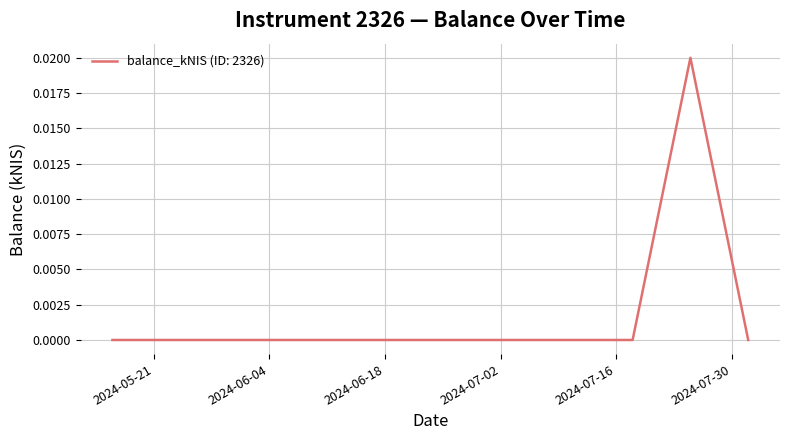

Does the chart have visible grid lines?

Yes